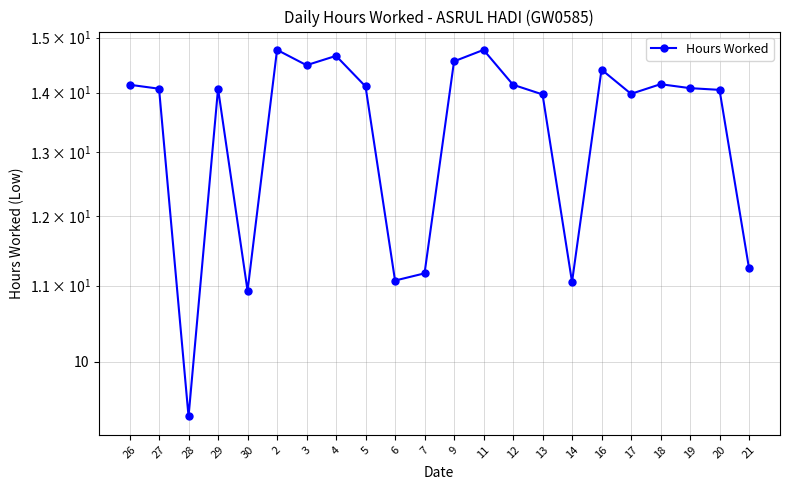

What is the change in value from 16 to 19?

-0.3